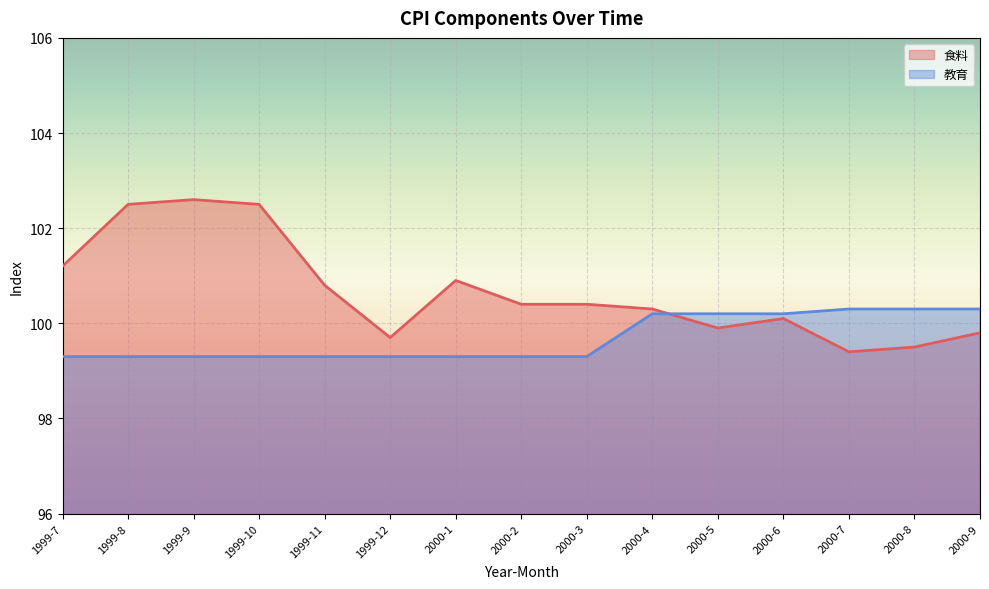

Reading right to left, transcribe all the data shown in this chart.

食料: 2000-9=99.8	2000-8=99.5	2000-7=99.4	2000-6=100.1	2000-5=99.9	2000-4=100.3	2000-3=100.4	2000-2=100.4	2000-1=100.9	1999-12=99.7	1999-11=100.8	1999-10=102.5	1999-9=102.6	1999-8=102.5	1999-7=101.2
教育: 2000-9=100.3	2000-8=100.3	2000-7=100.3	2000-6=100.2	2000-5=100.2	2000-4=100.2	2000-3=99.3	2000-2=99.3	2000-1=99.3	1999-12=99.3	1999-11=99.3	1999-10=99.3	1999-9=99.3	1999-8=99.3	1999-7=99.3